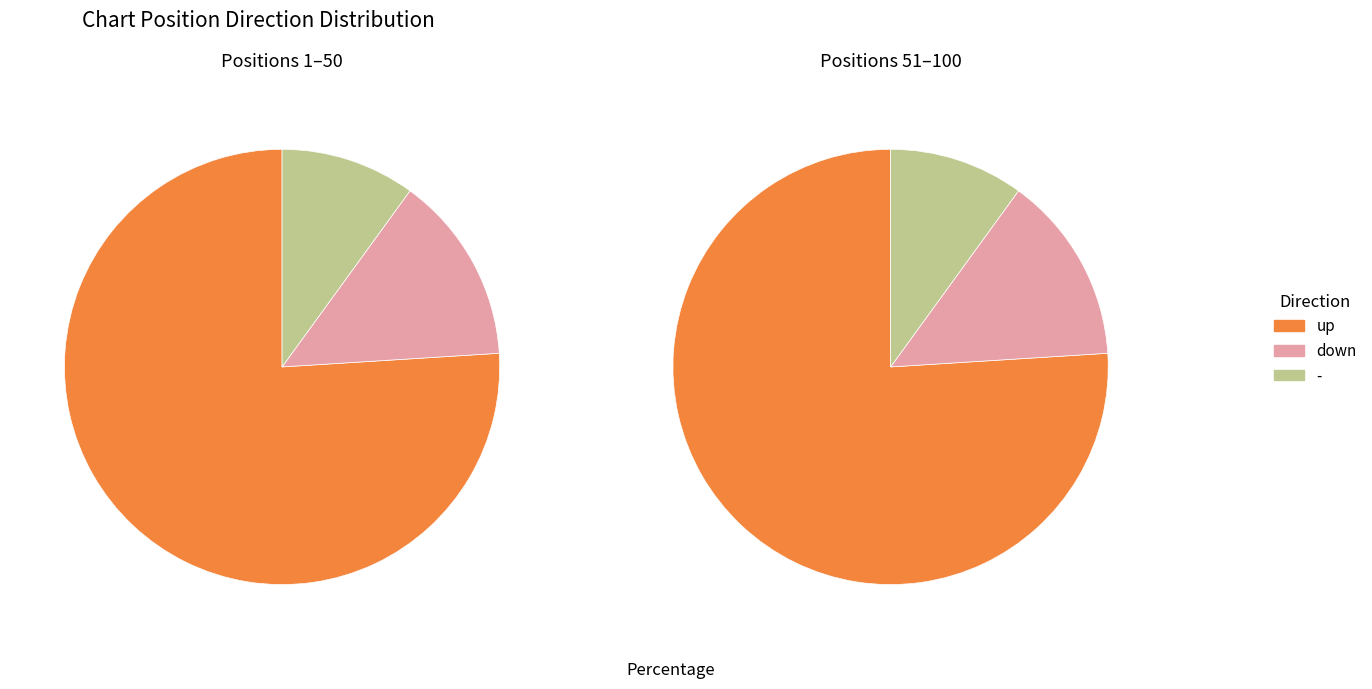

Approximately how many times larger is the value at - compared to up?

0.1